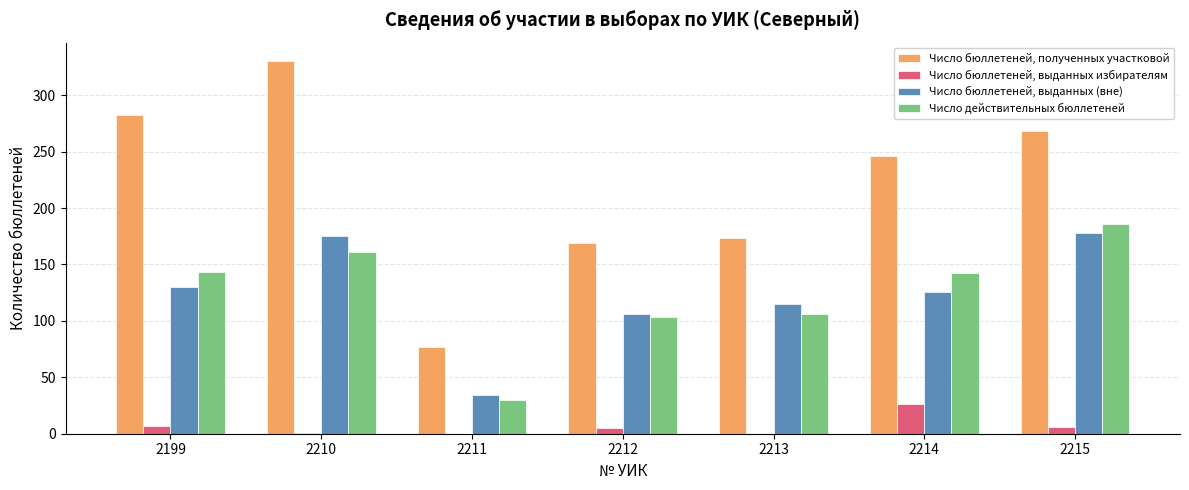

Which series has the largest total across all categories?

Число бюллетеней, полученных участковой